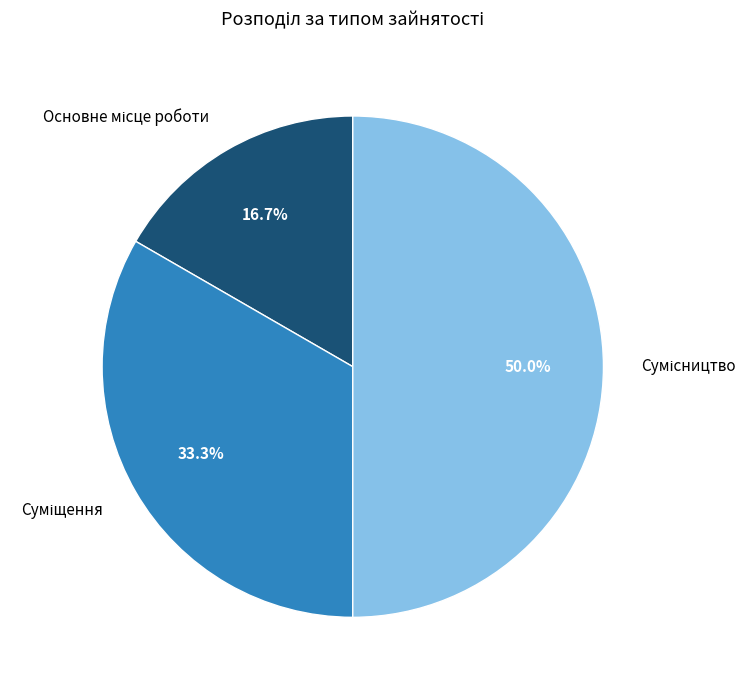

True or false: Сумісництво accounts for 50% of the total.

True